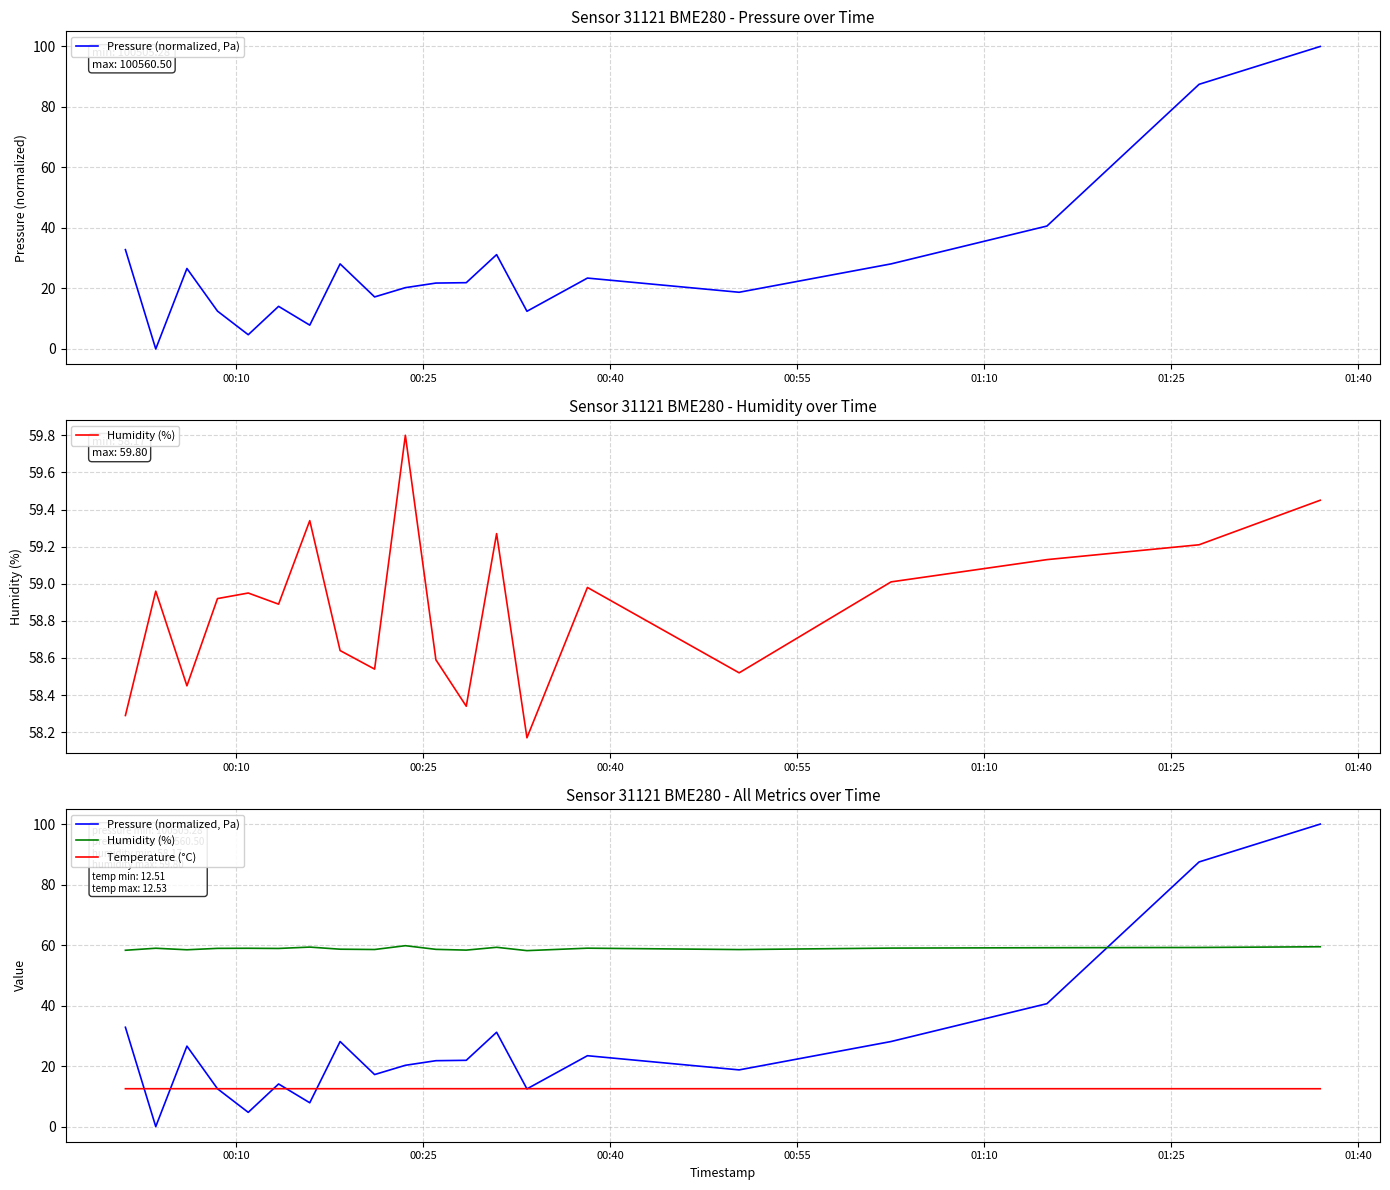

True or false: Temperature (°C) and Humidity (%) intersect in this chart.

False